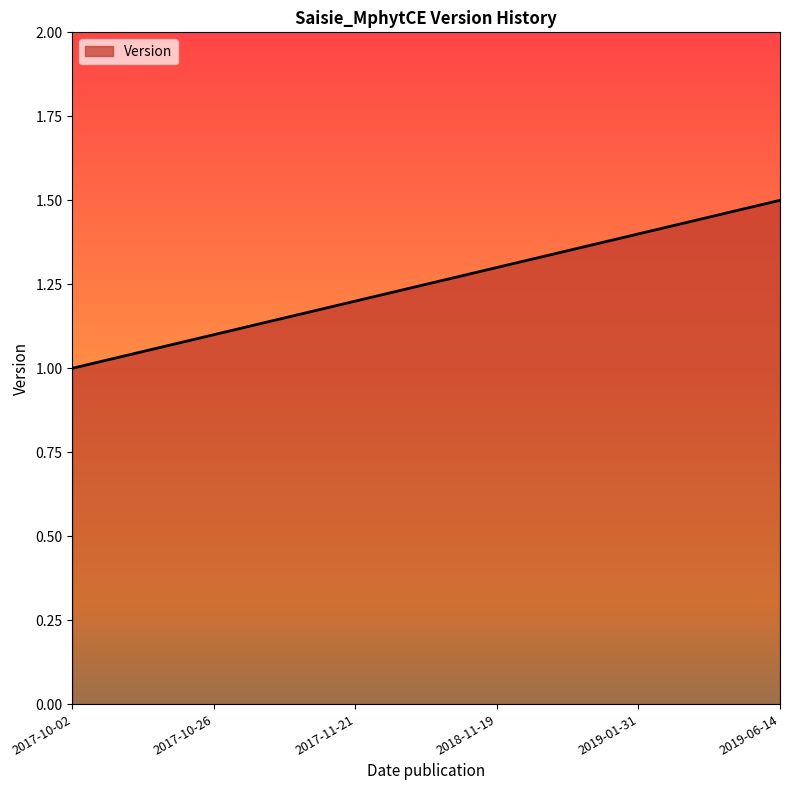

Where is the data nearest to the value 1?

2017-10-02